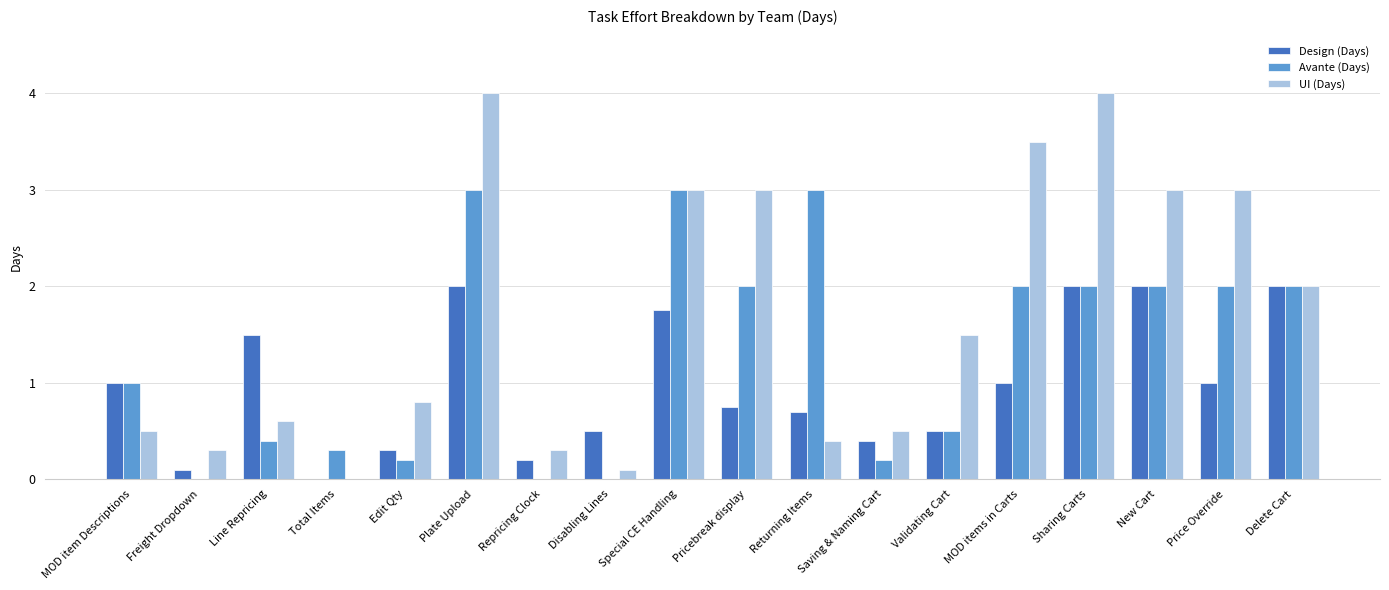

Count the number of categories in the chart.

18